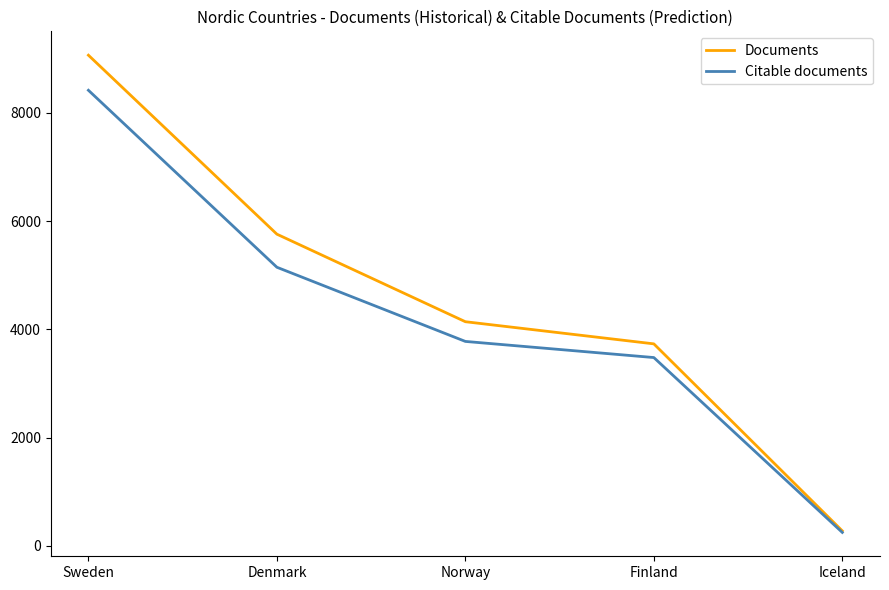

Is this an area chart (filled region under the line)?

No